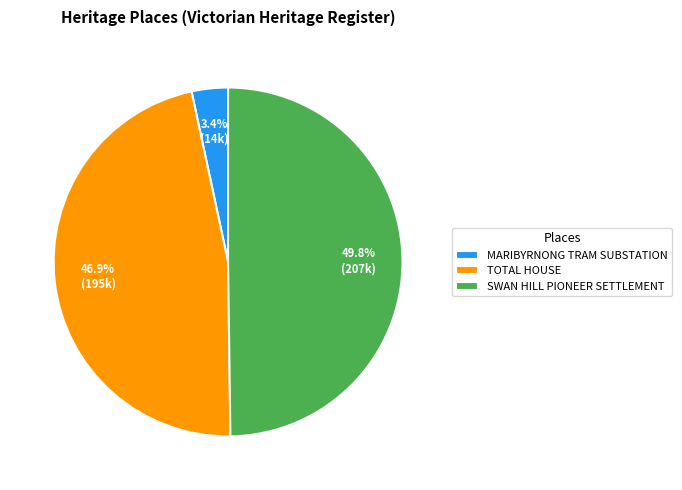

To the nearest percent, what portion does SWAN HILL PIONEER SETTLEMENT represent?

50%